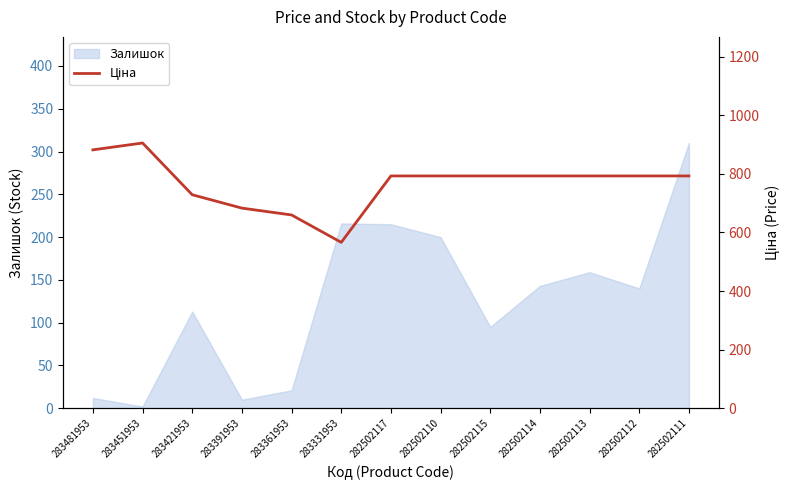

Which category has the highest value in the Залишок series?

282502111